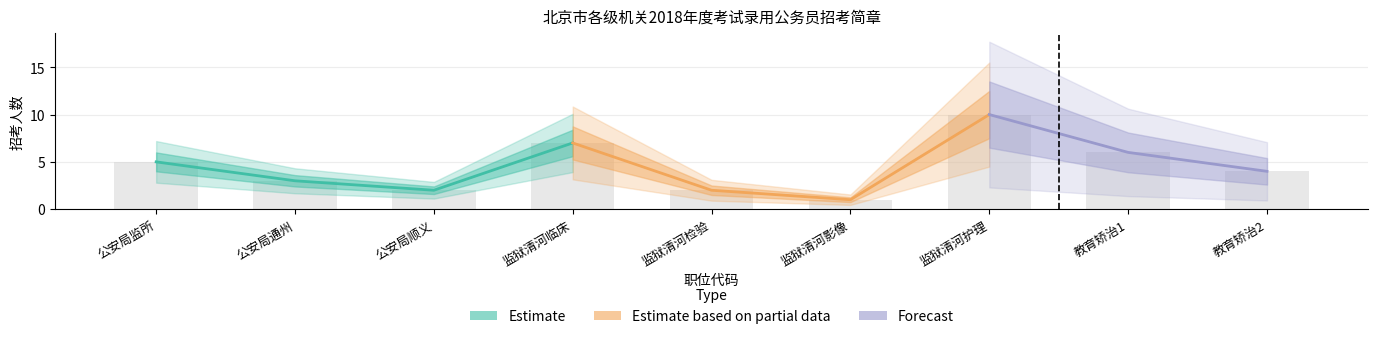

What is the average value?

4